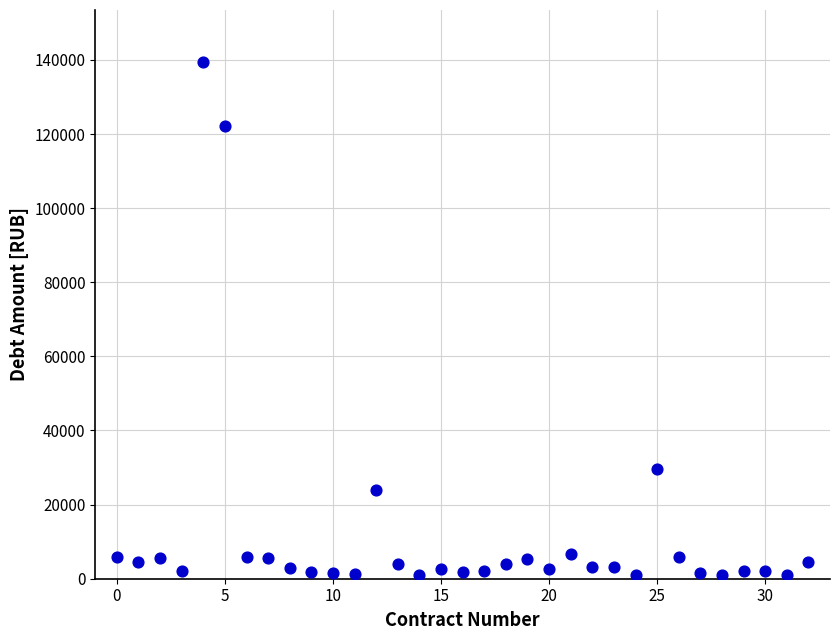

What is the range of Y values (max minus min)?

138491.4